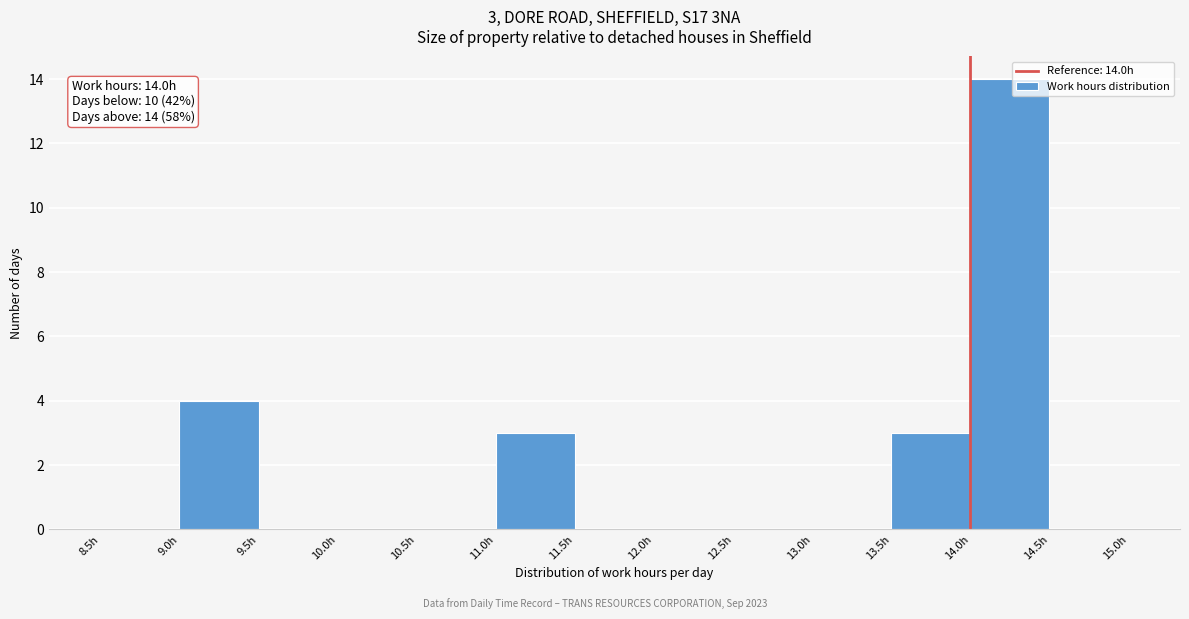

Over which range of the x-axis is the bar tallest?

14.0 to 14.5